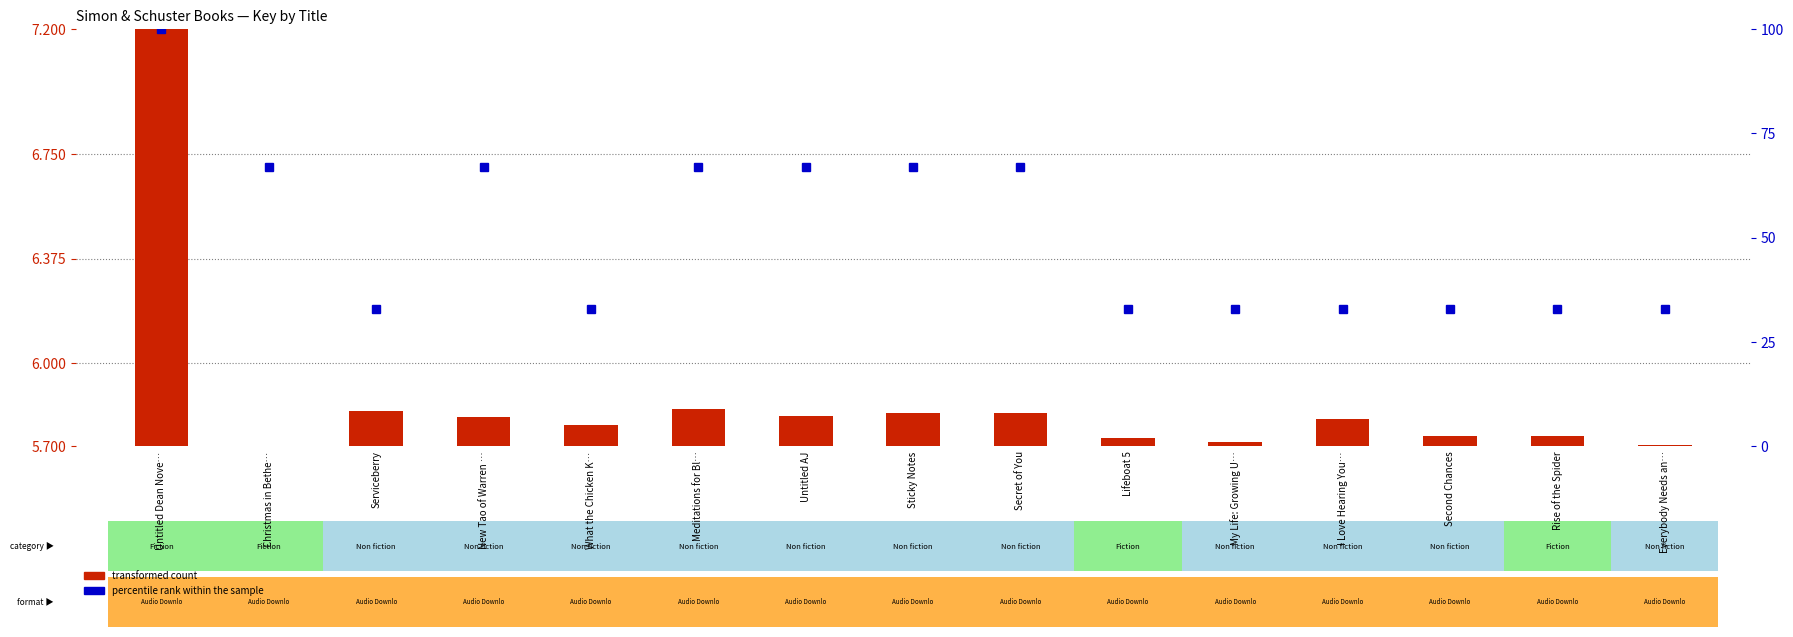

Which series has the largest total across all categories?

percentile rank within the sample